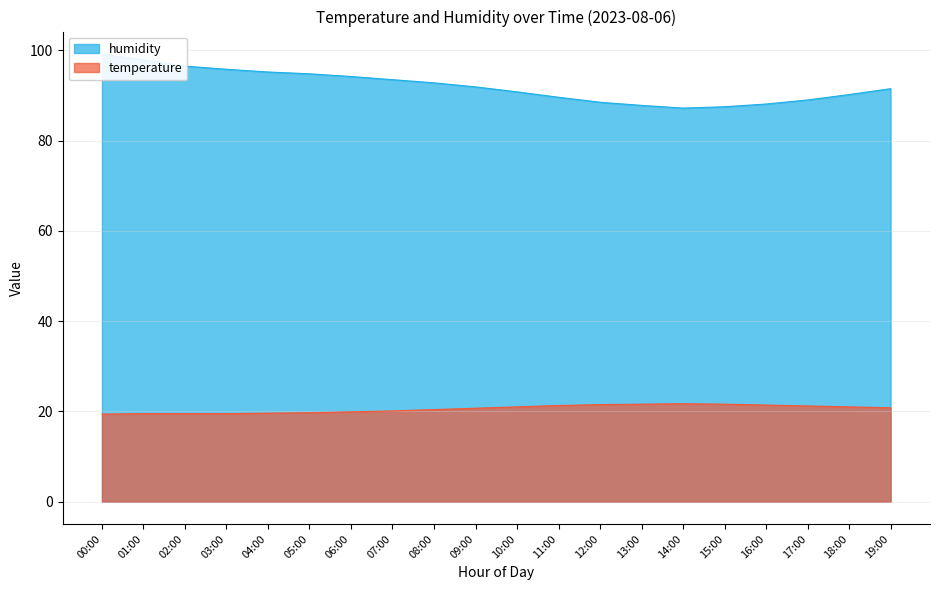

In temperature, how many points are higher than both neighbors (excluding endpoints)?

1